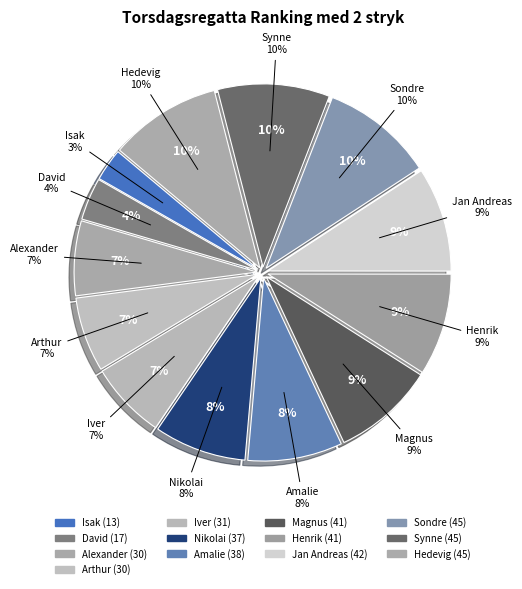

Which category has the smallest portion of the pie?

Isak